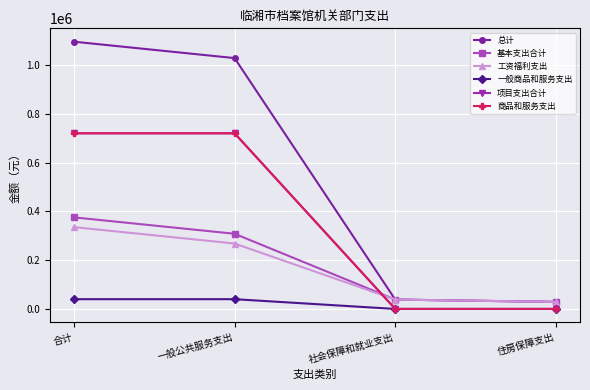

Is this an area chart (filled region under the line)?

No